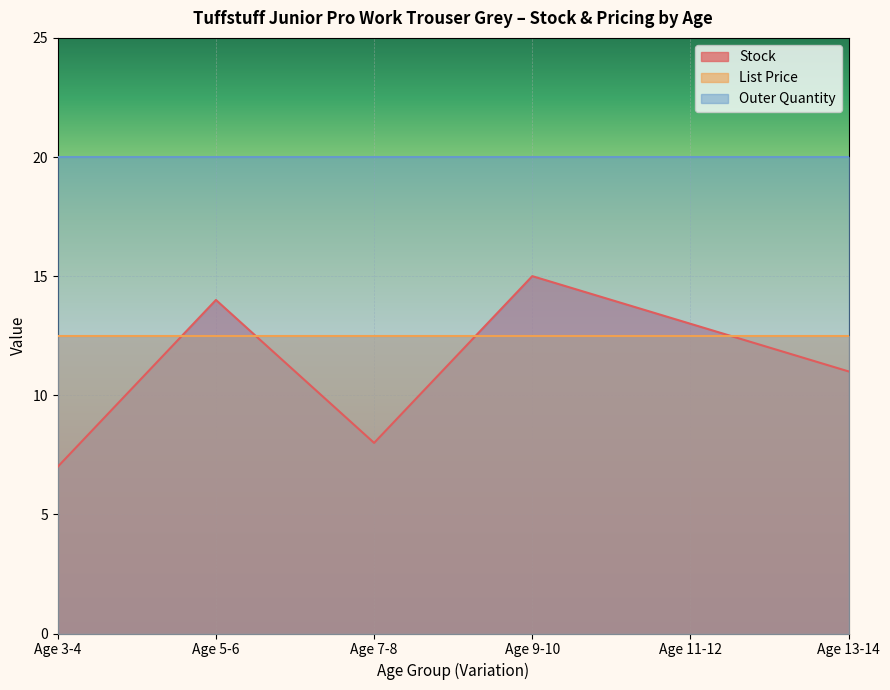

At which category is the sum across all series the highest?

Age 9-10